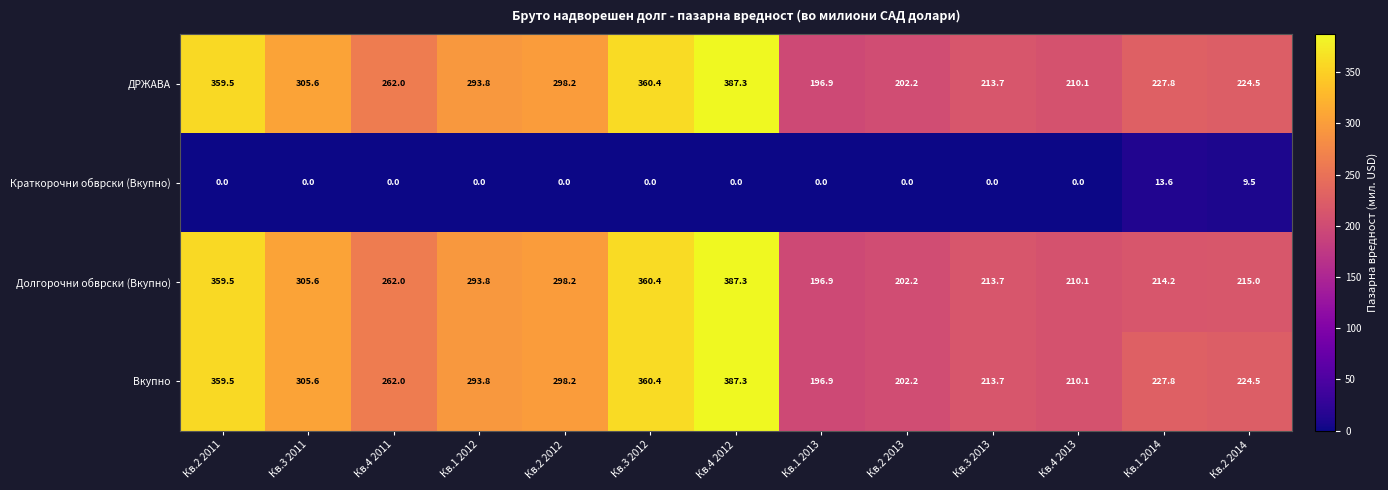

True or false: Вкупно has a value of 202.2 at Кв.2 2013.

True